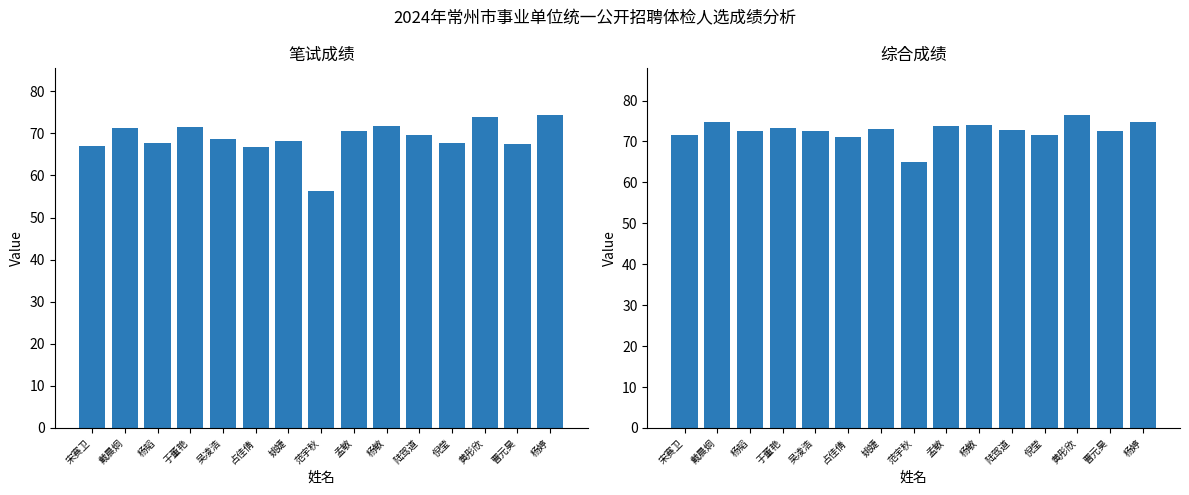

What is the sum of all 综合成绩 values?

1089.9